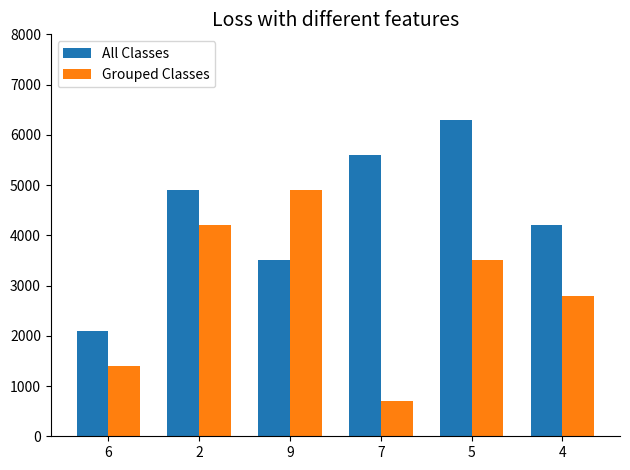

What is the difference between the Grouped Classes values at 9 and 5?

1400